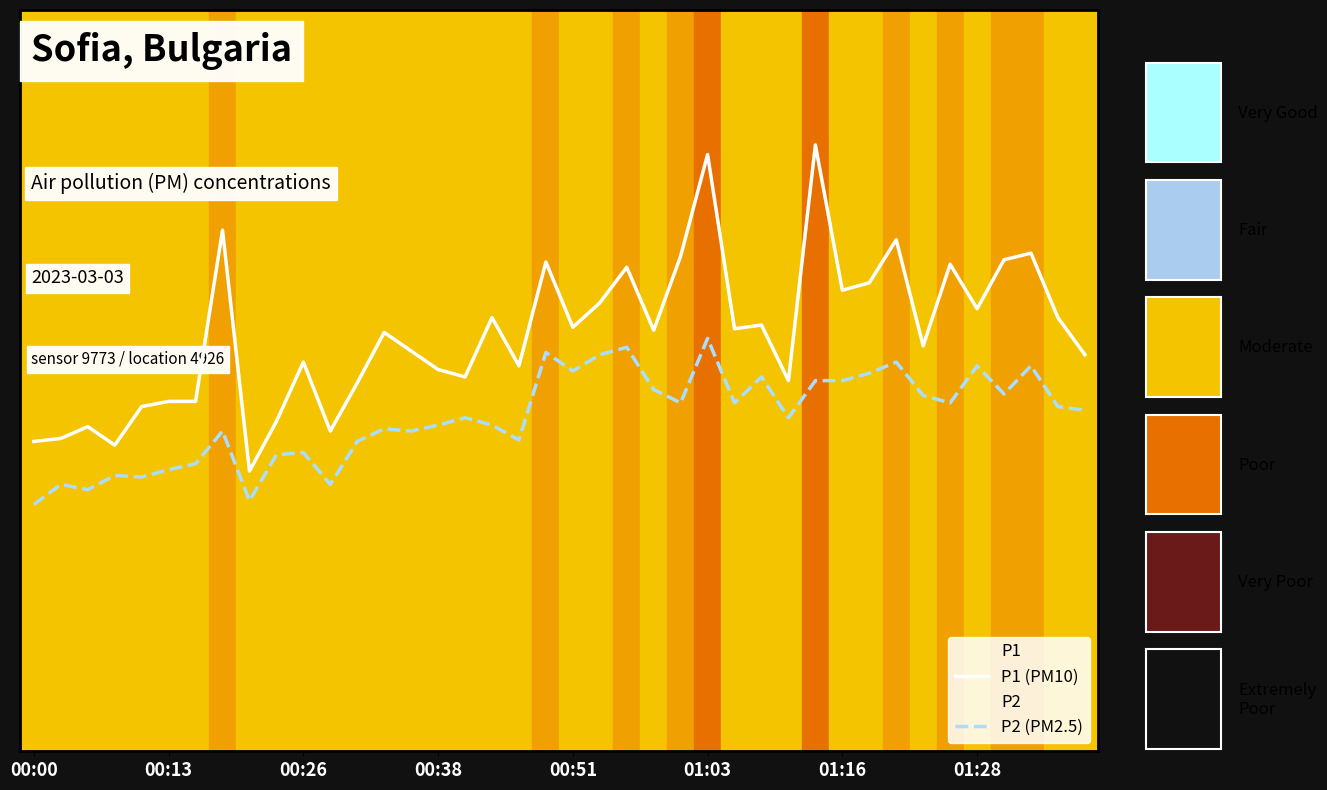

Which has a higher value, 00:51 or 8?

00:51